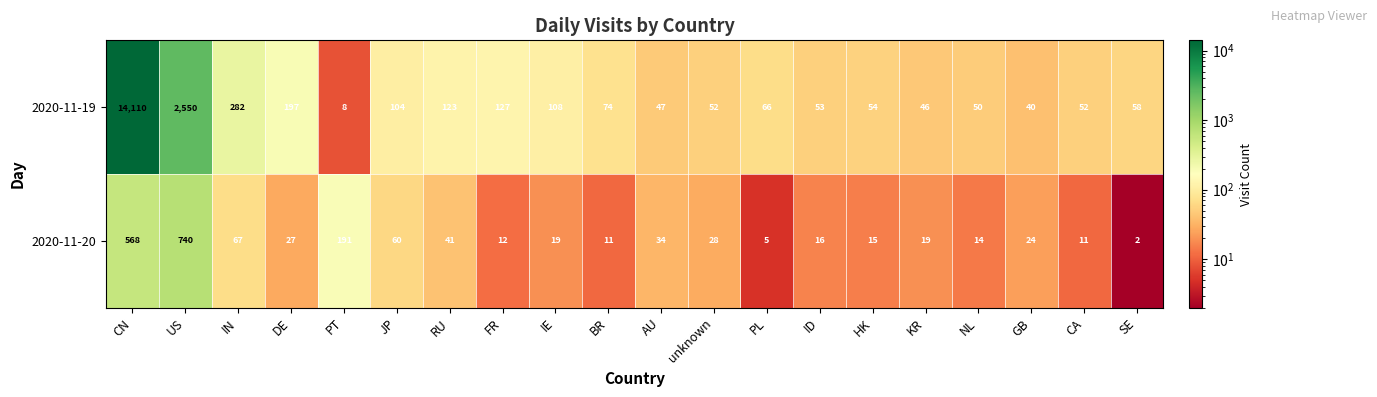

At which category is the sum across all series the highest?

CN